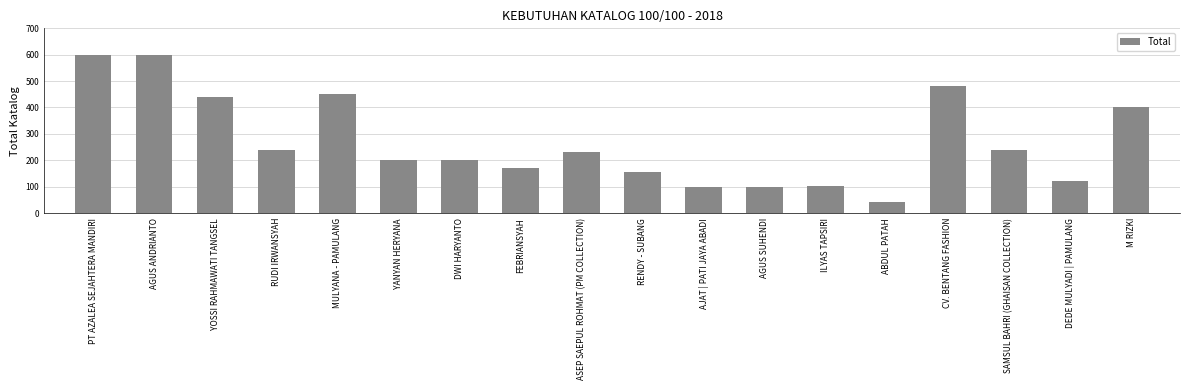

What is the change in value from AGUS ANDRIANTO to AJAT | PATI JAYA ABADI?

-500